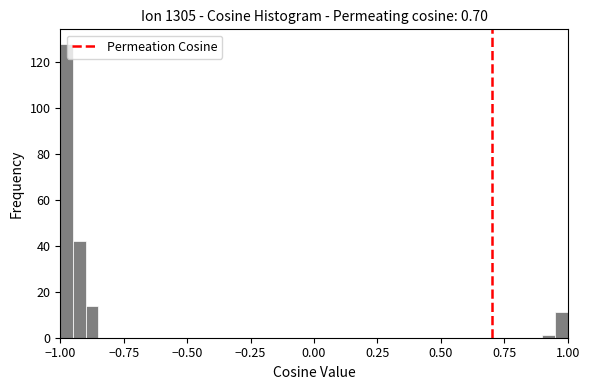

Around what value on the x-axis is the tallest bar? Give the approximate position of its centre, as read against the axis.

-0.95